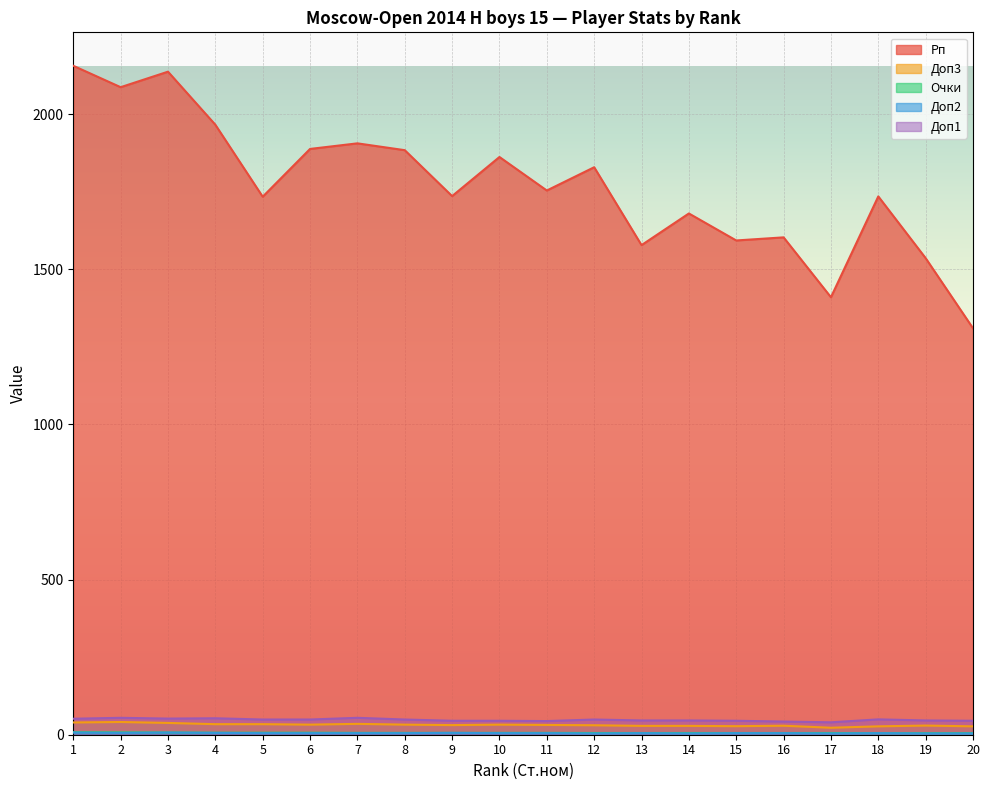

Rank the series by their maximum value, from lowest to highest.

Доп2, Очки, Доп3, Доп1, Рп